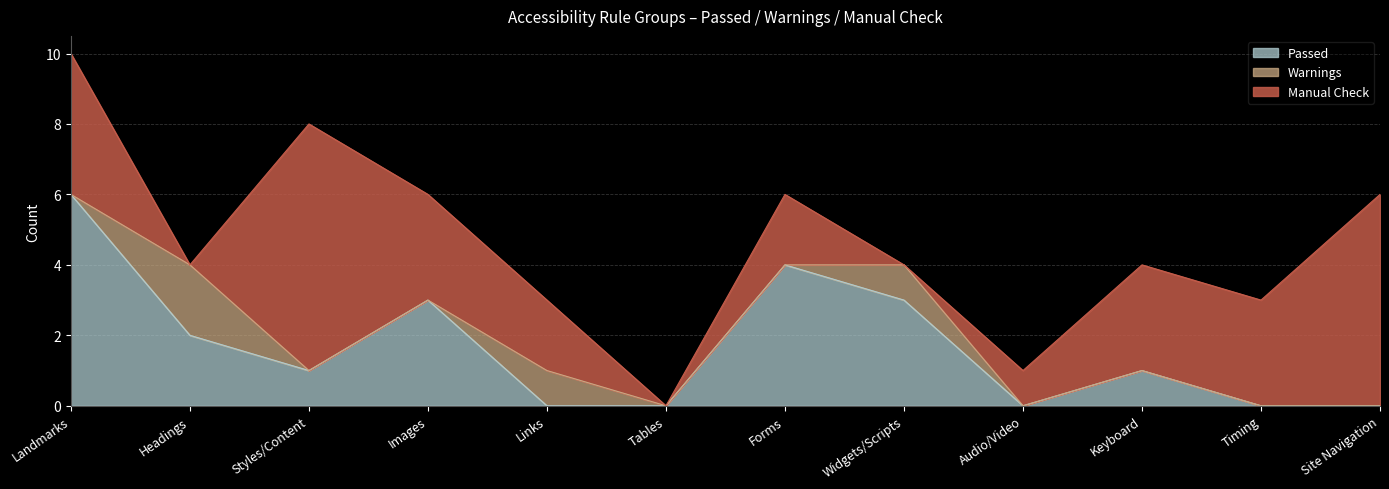

Is the value of Manual Check at Tables greater than the value of Passed at Styles/Content?

No